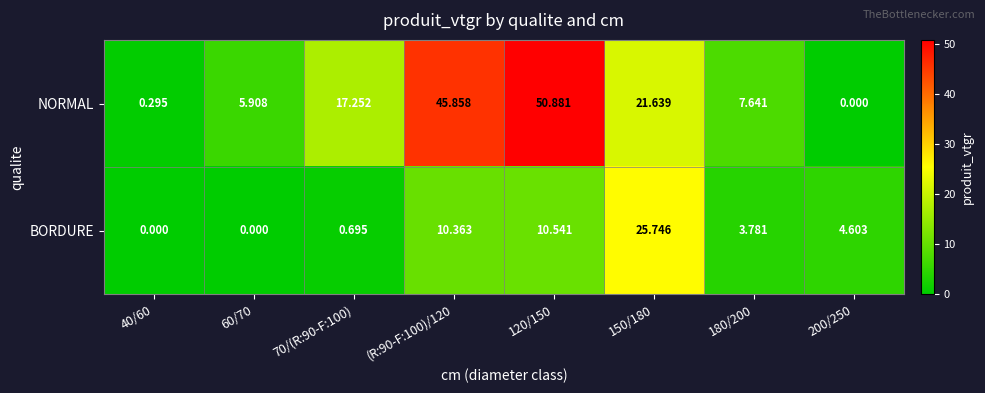

Which series has the widest spread of values?

NORMAL